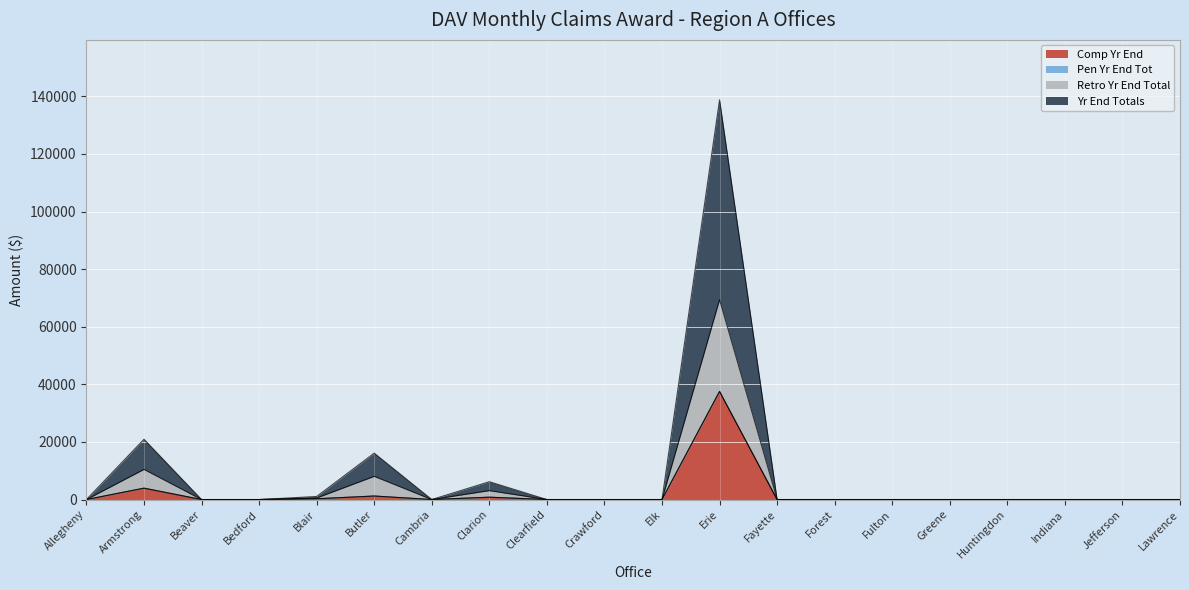

Which series has the largest total across all categories?

Yr End Totals